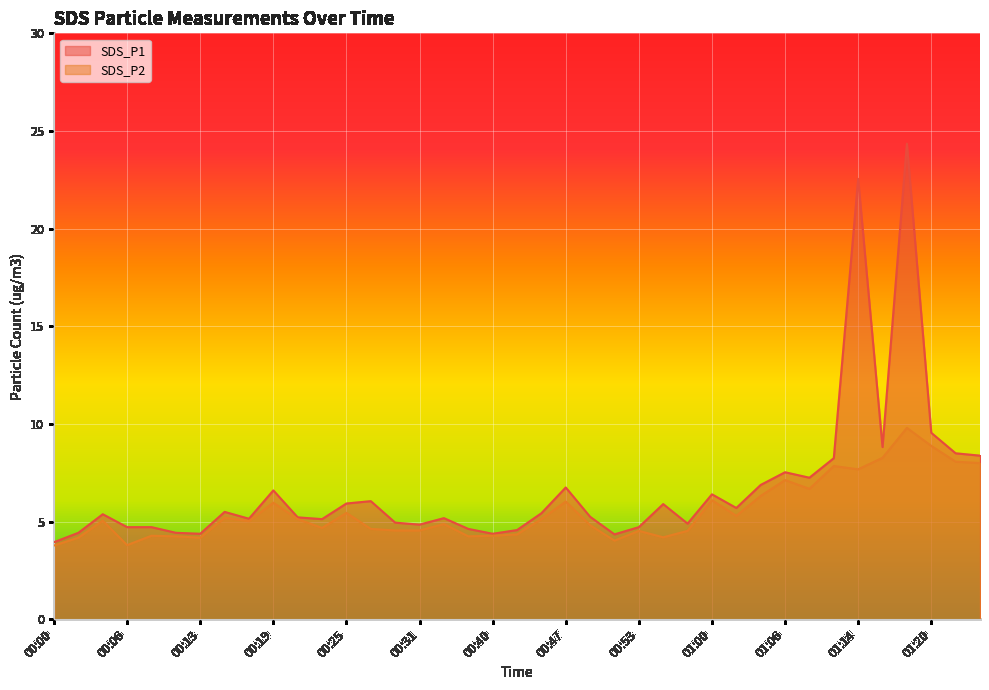

List the series in order of their overall mean, highest first.

SDS_P1, SDS_P2